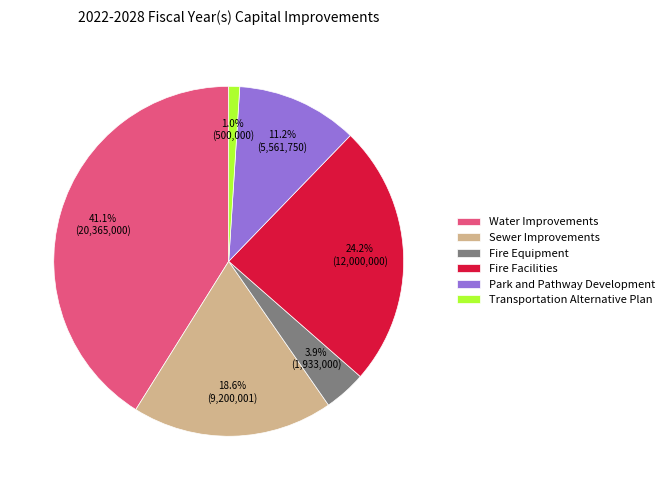

How much of the chart is everything except Fire Facilities?

75.8%